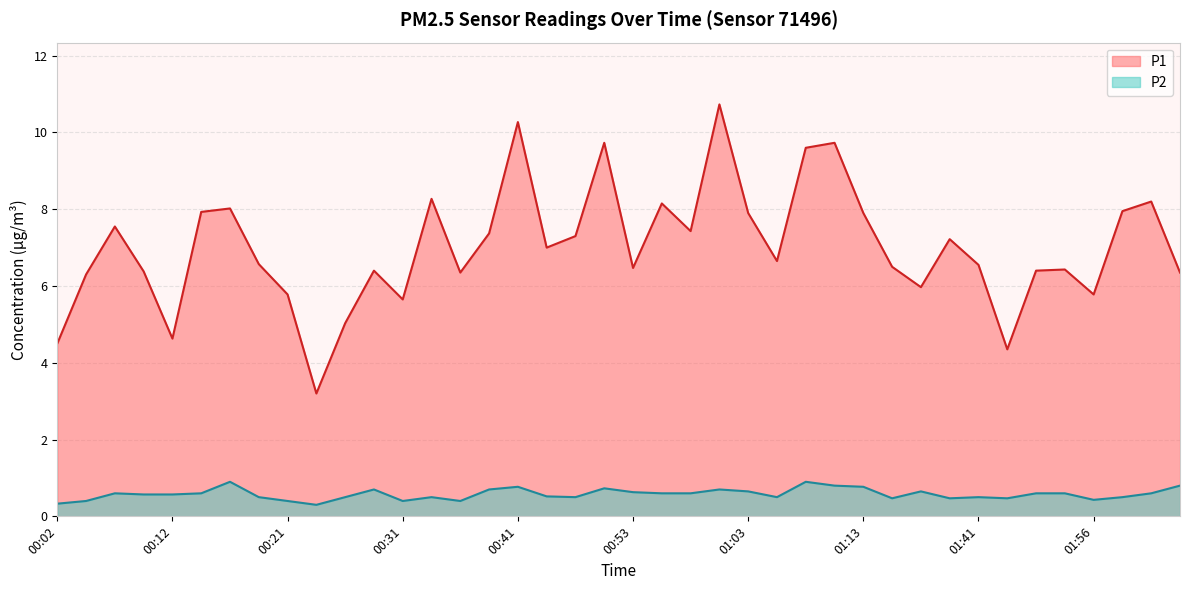

Count the number of categories in the chart.

40